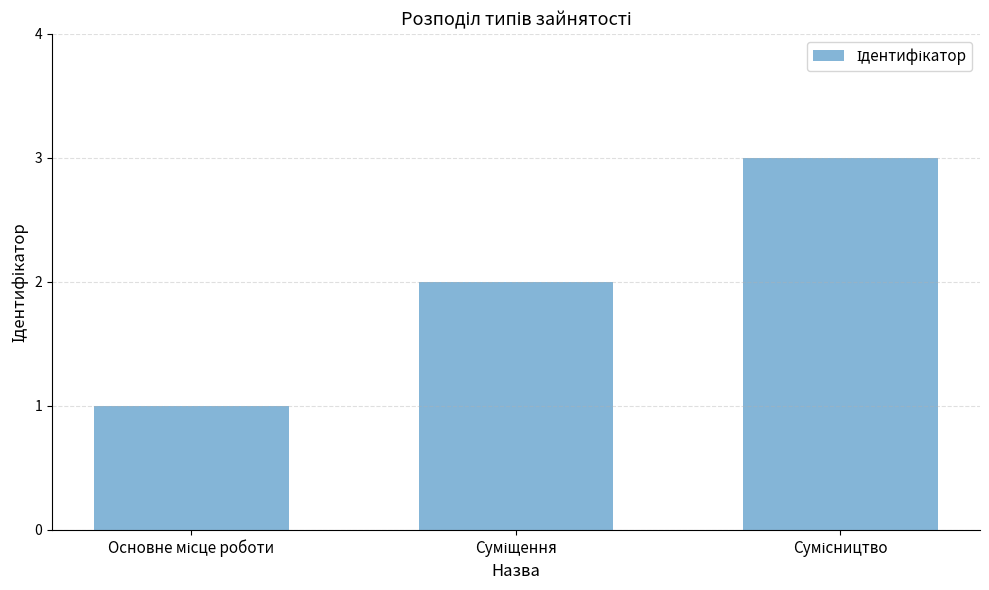

What is the sum of all values?

6